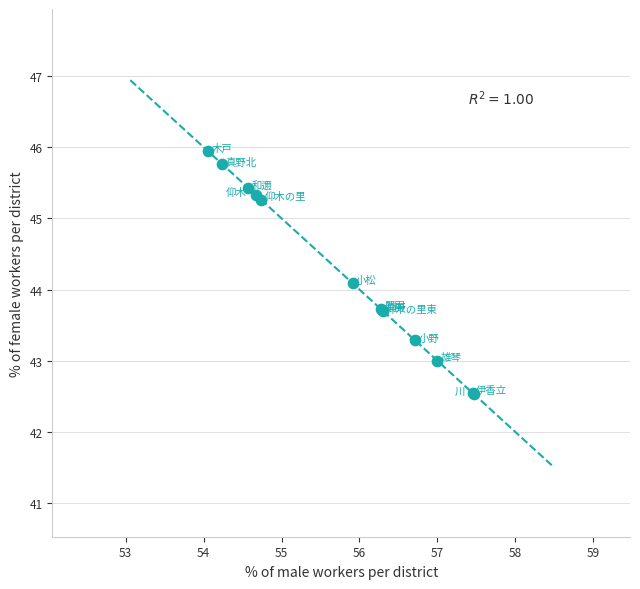

What Y value in the scatter plot is closest to 44?

44.1